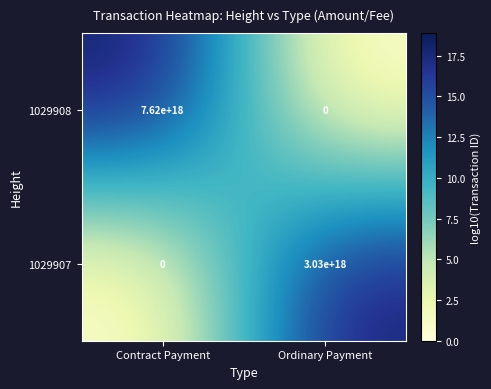

Is the value of 1029907 at Ordinary Payment greater than the value of 1029908 at Contract Payment?

No